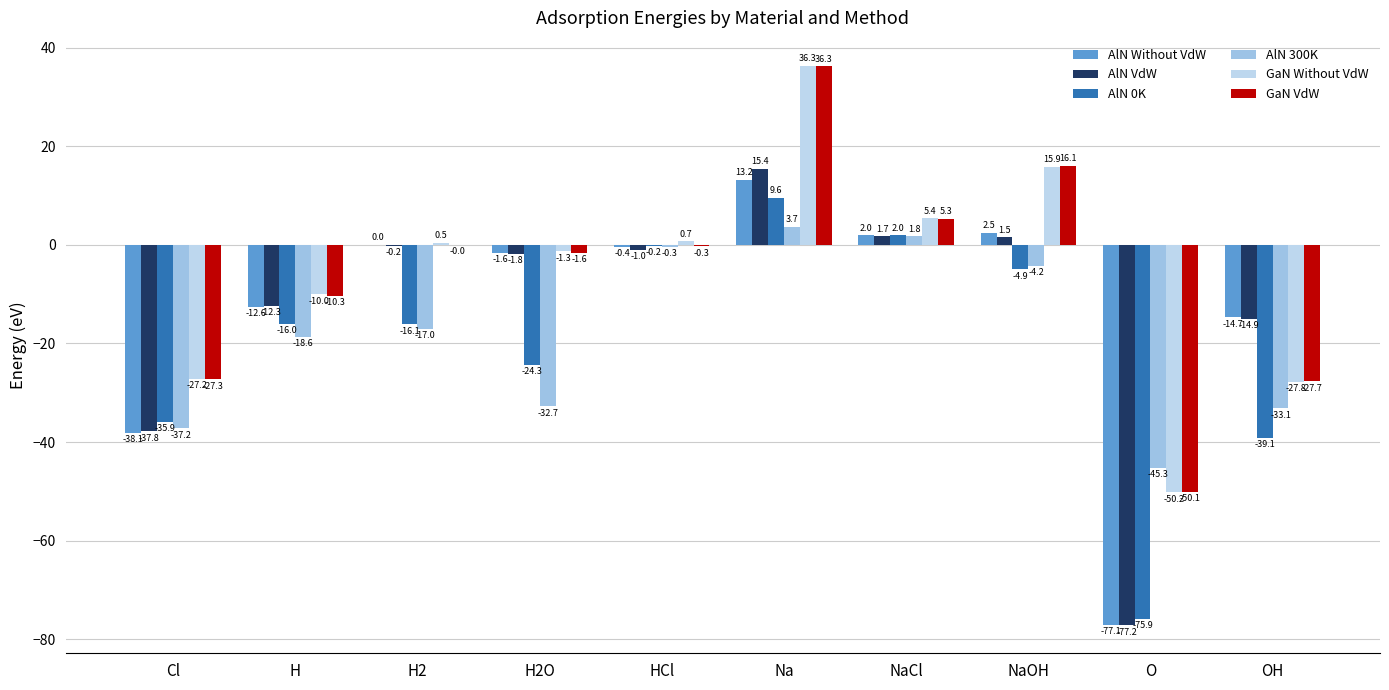

What is the label of the 2nd bar from the left?

H